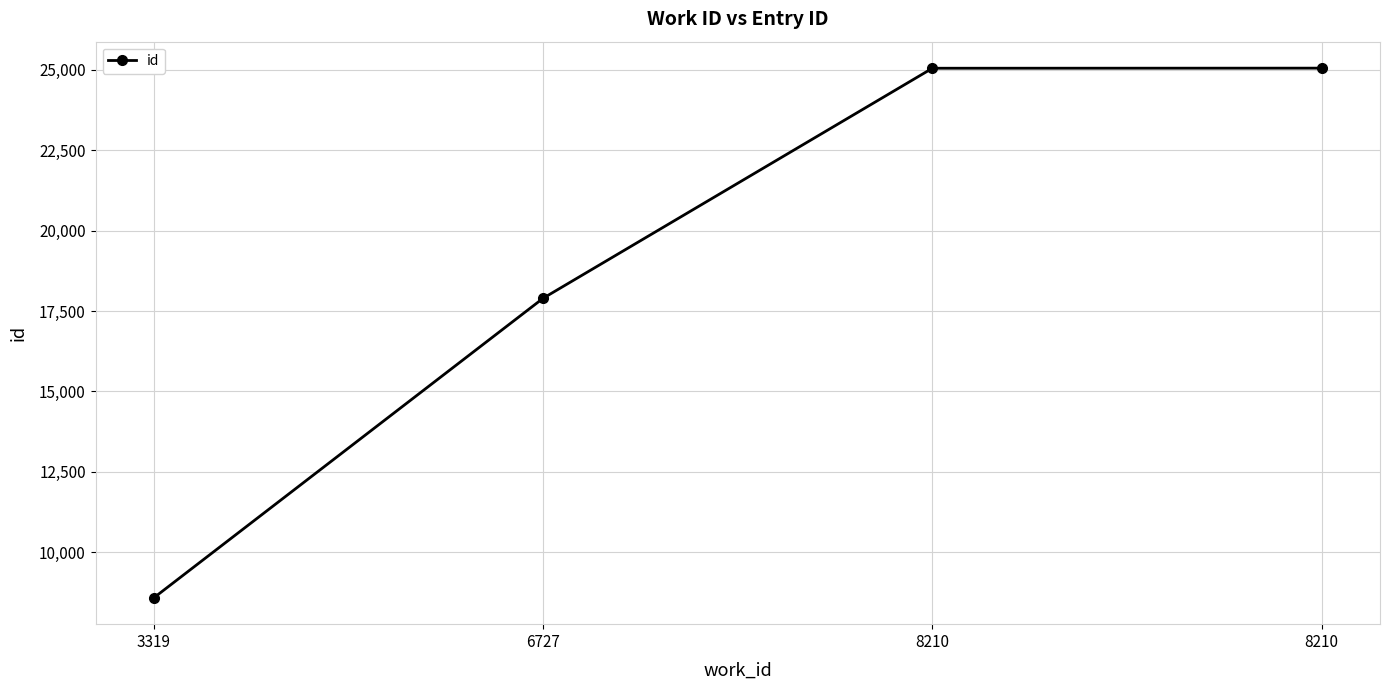

List the labels in order of value, largest first.

8210, 8210, 6727, 3319